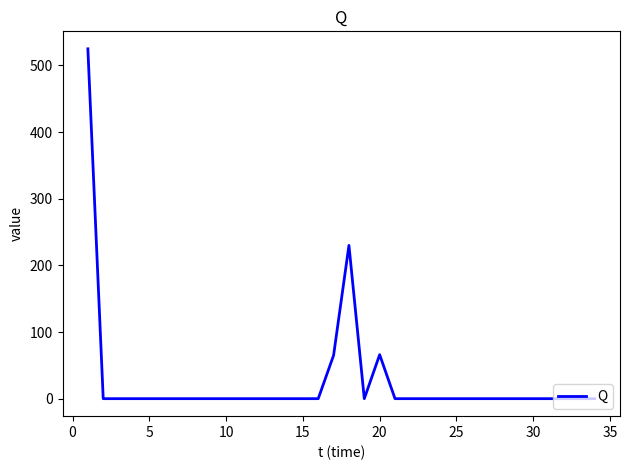

Is this an area chart (filled region under the line)?

No